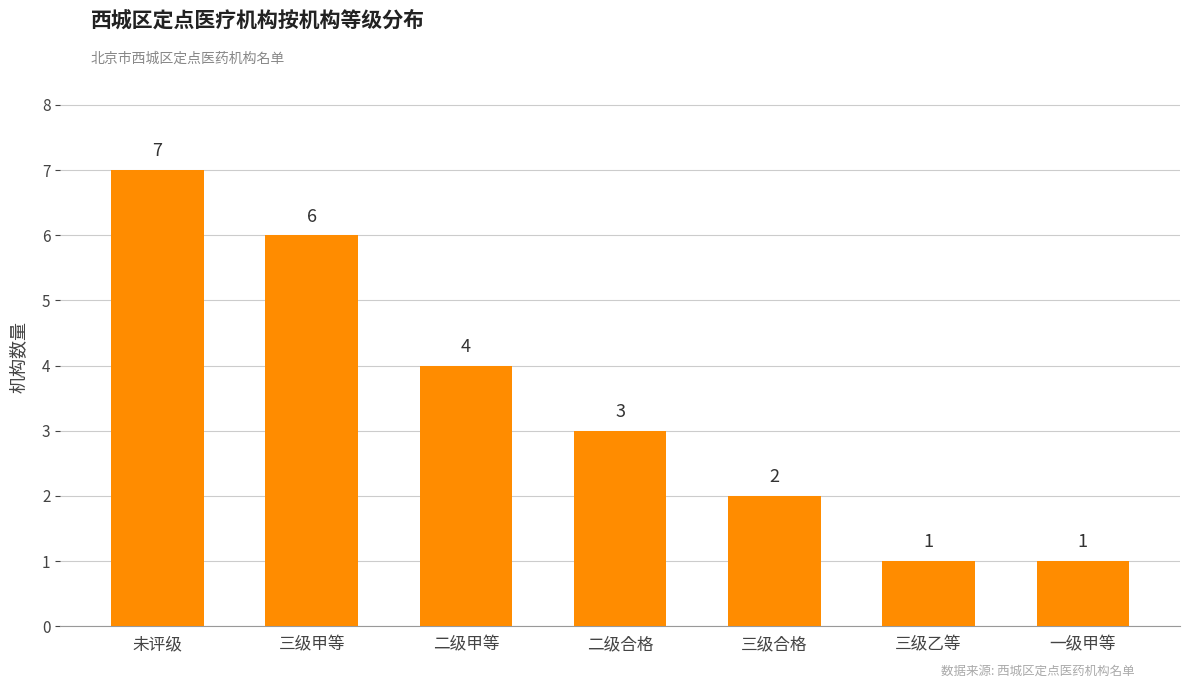

Approximately how many times larger is the value at 二级合格 compared to 未评级?

0.4